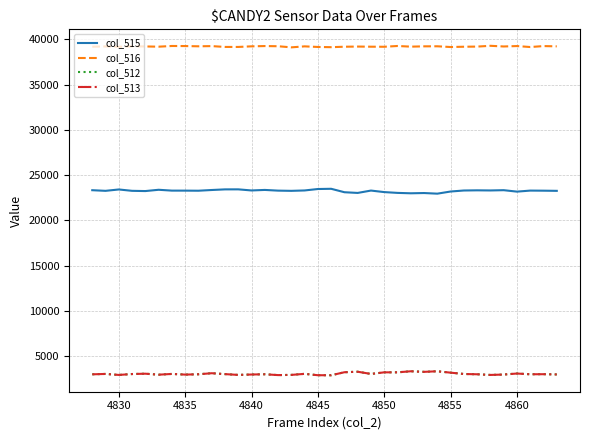

True or false: col_516 and col_513 cross at least once.

False